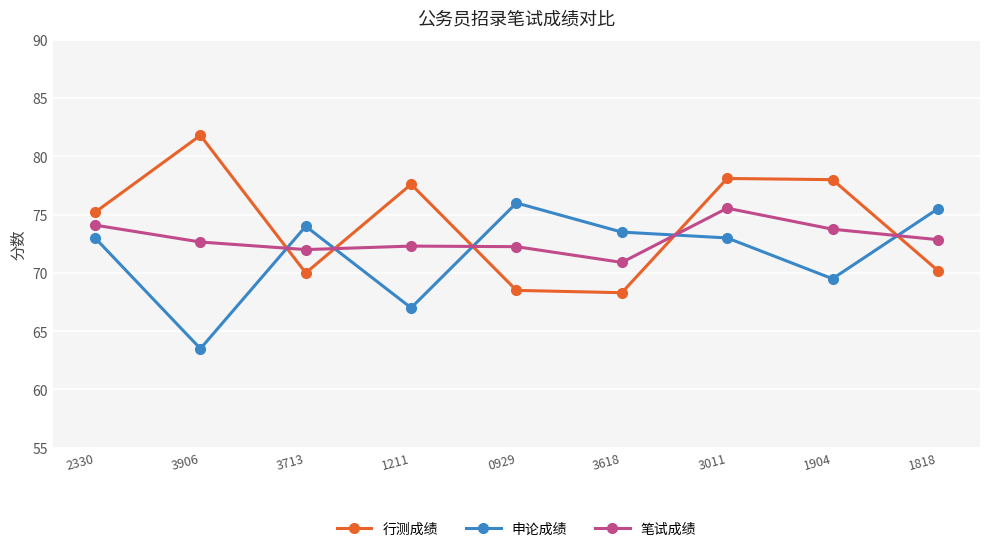

What is the average value of the 笔试成绩 series?

72.9